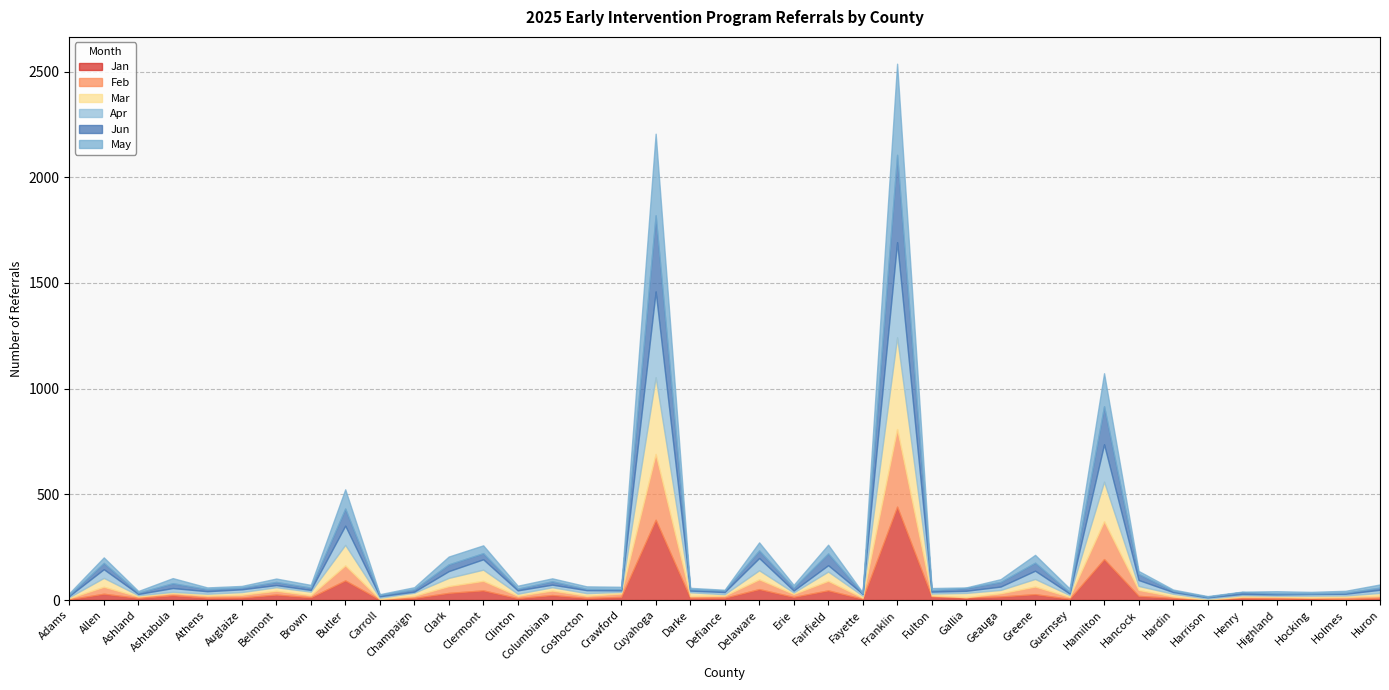

How many interior local peaks does the Apr series have?

12